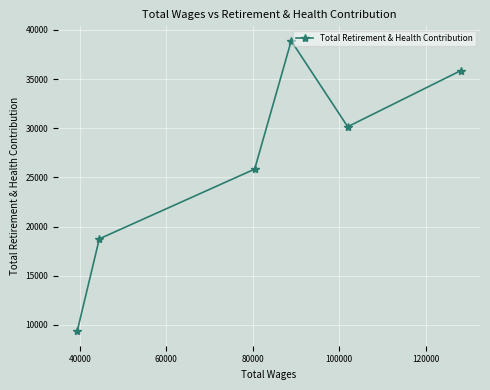

What is the maximum value shown in the chart?

38887